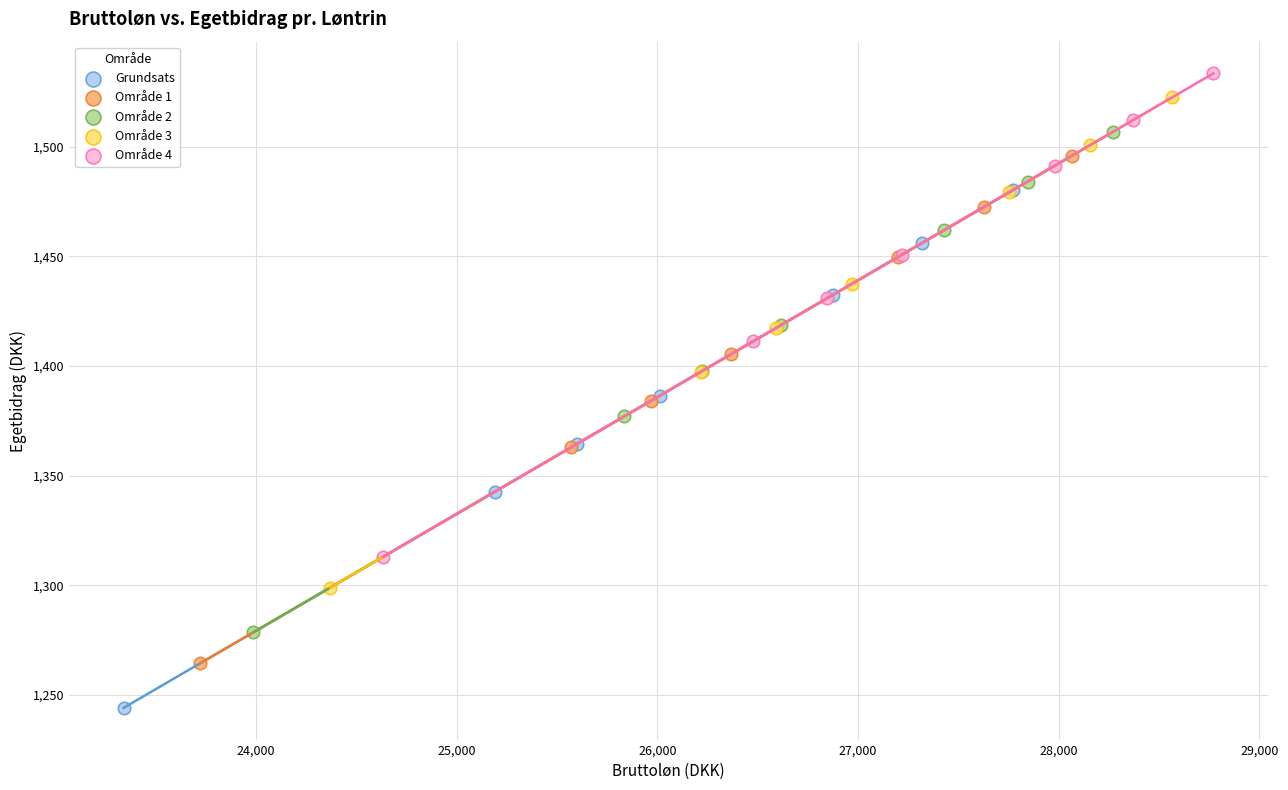

Which series has the widest spread of Y values?

Grundsats